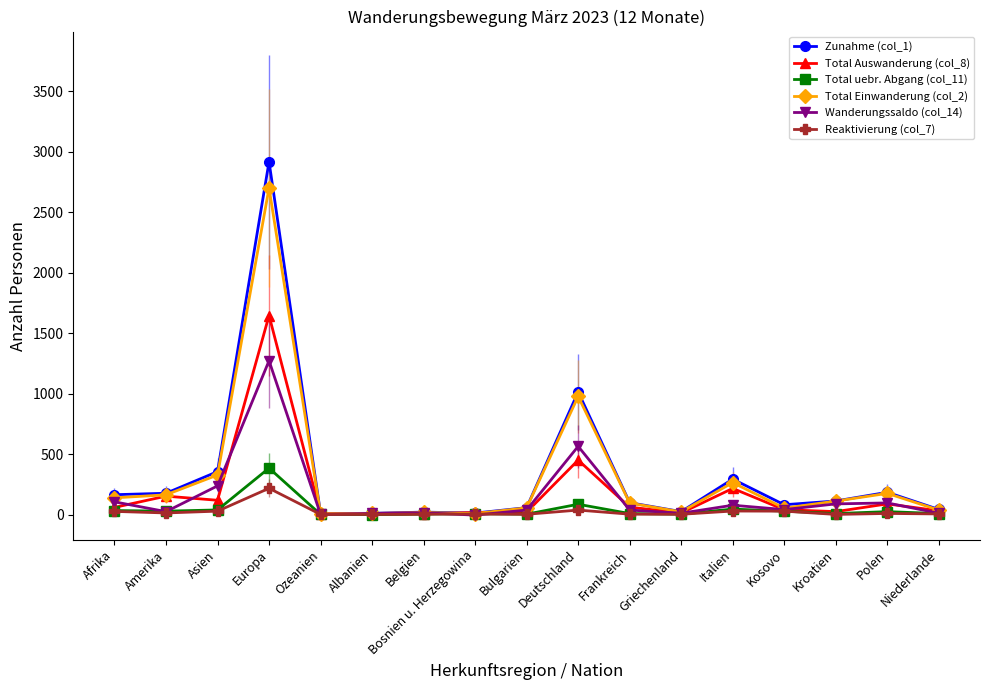

The value of Wanderungssaldo (col_14) at Polen is 96. True or false?

True